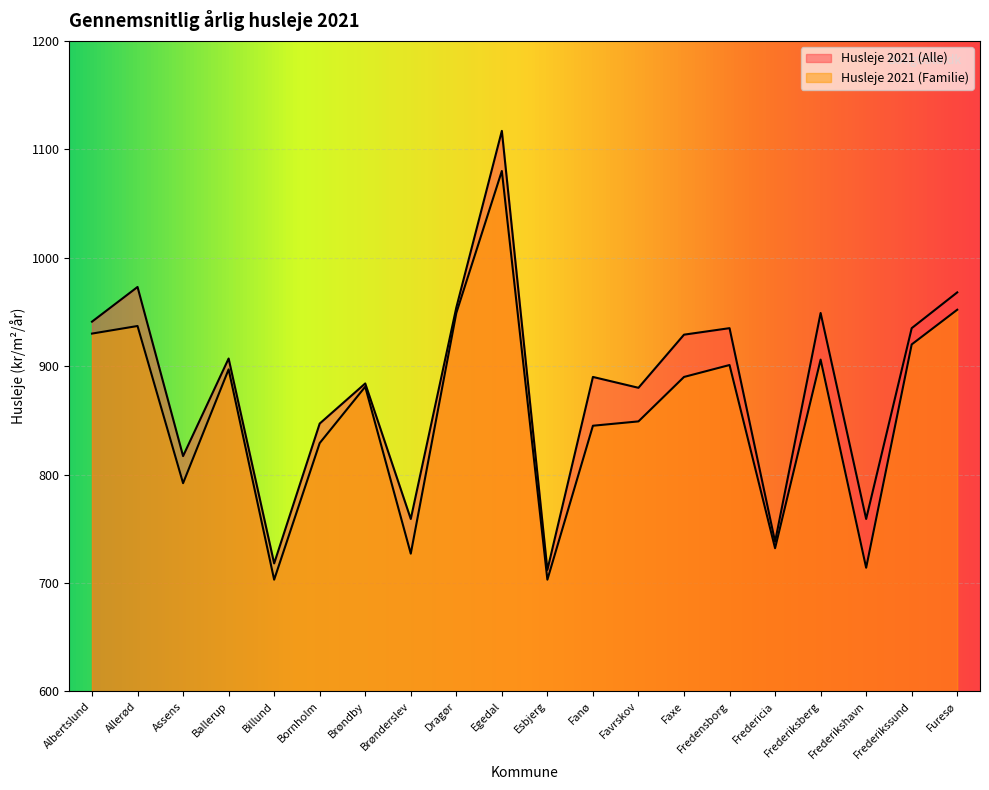

What is the difference between the second highest and minimum values in the Husleje 2021 (Familie) series?

249